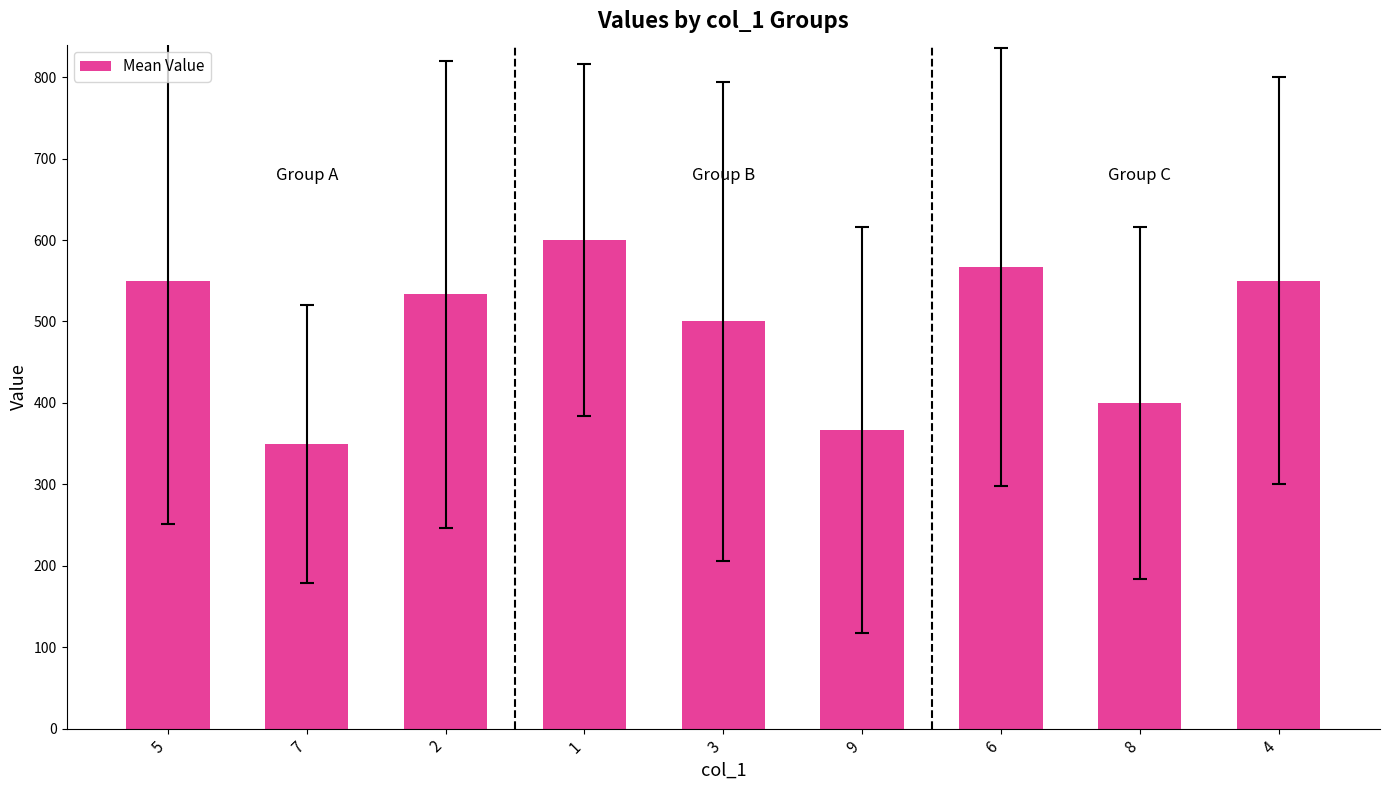

What is the smallest value displayed?

350.0